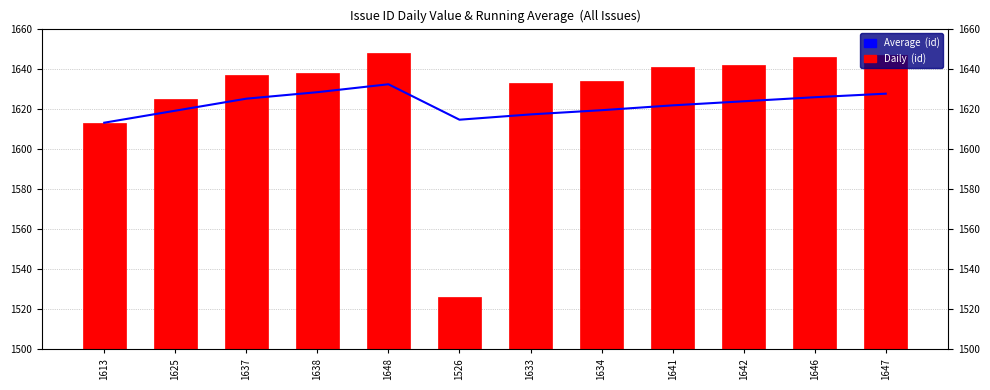

What is the minimum value for Daily  (id)?

1526.0